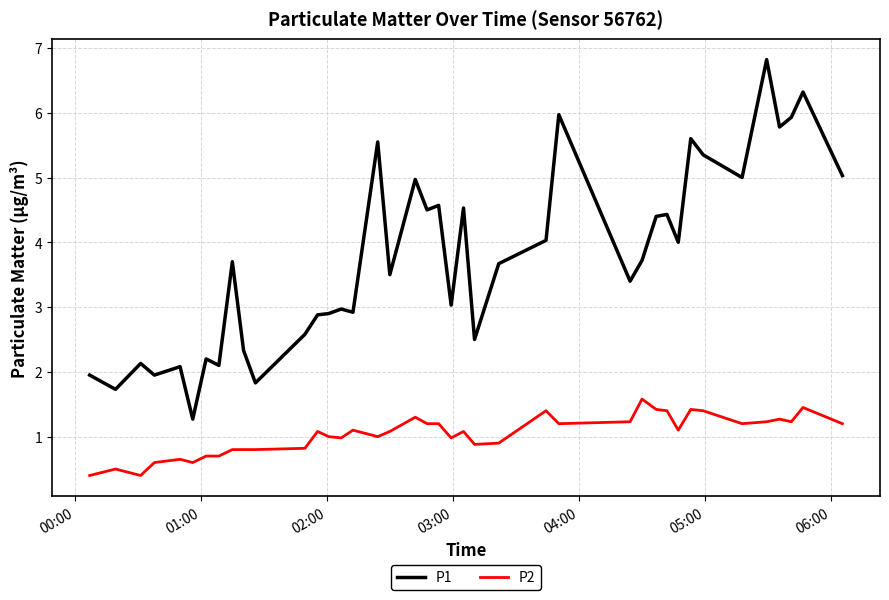

What is the maximum value shown in the chart?

6.8